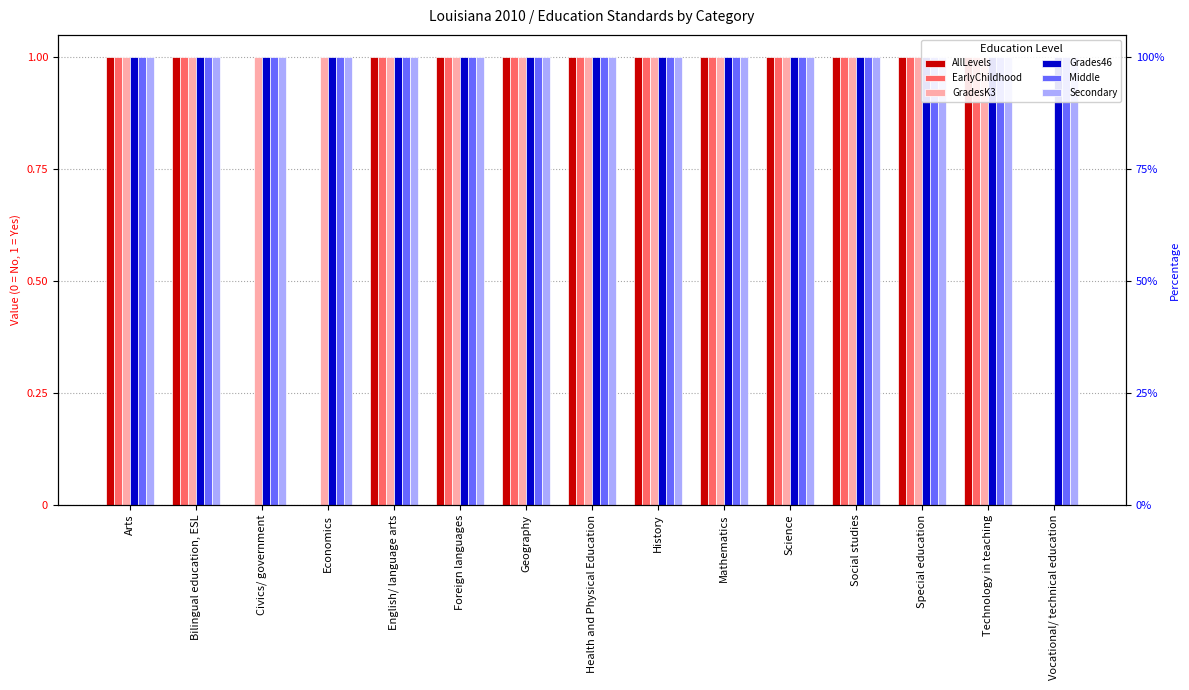

How many data points does each series have?

15